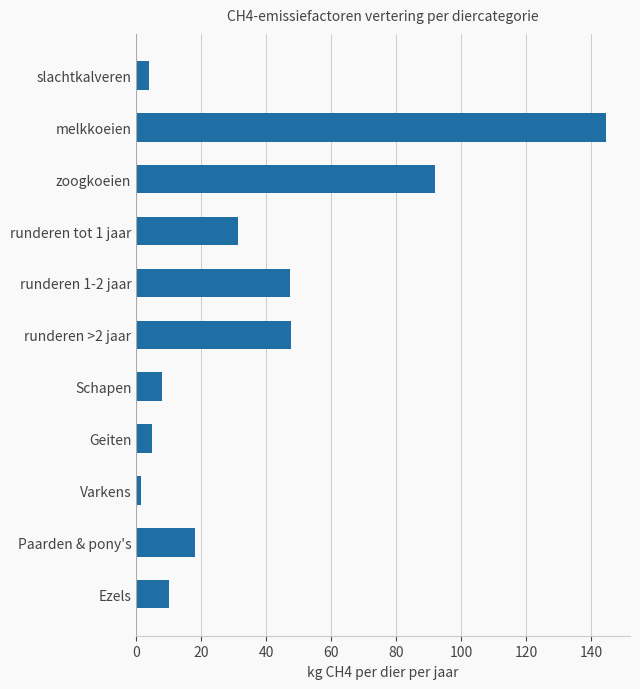

How many series are shown in this chart?

1